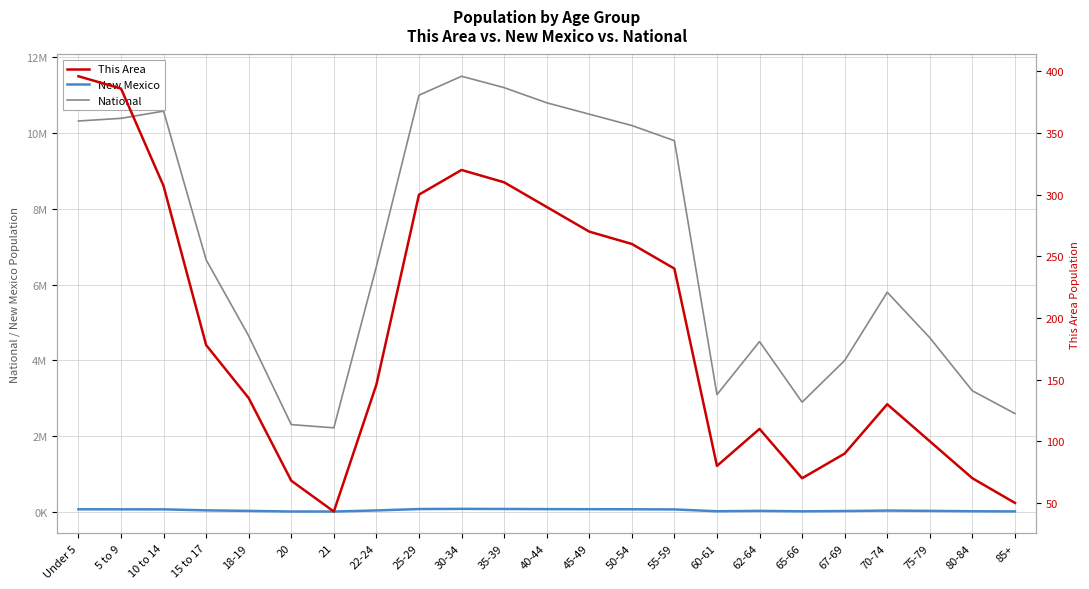

True or false: National and New Mexico cross at least once.

False